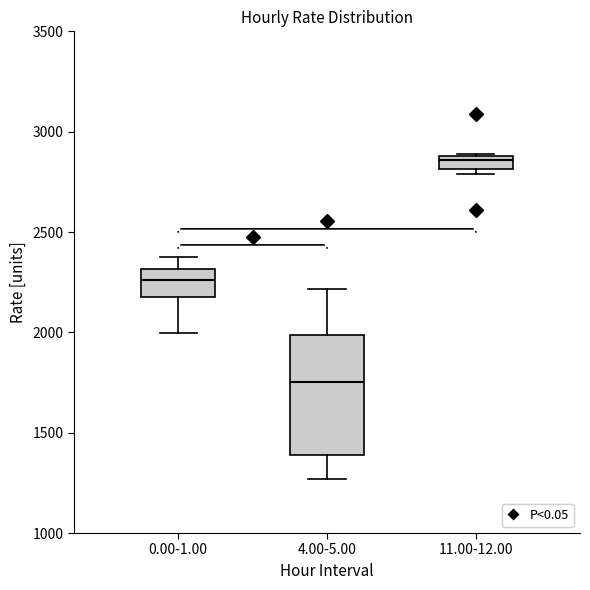

Comparing the boxes themselves (not the whiskers), which one is the tallest?

4.00-5.00